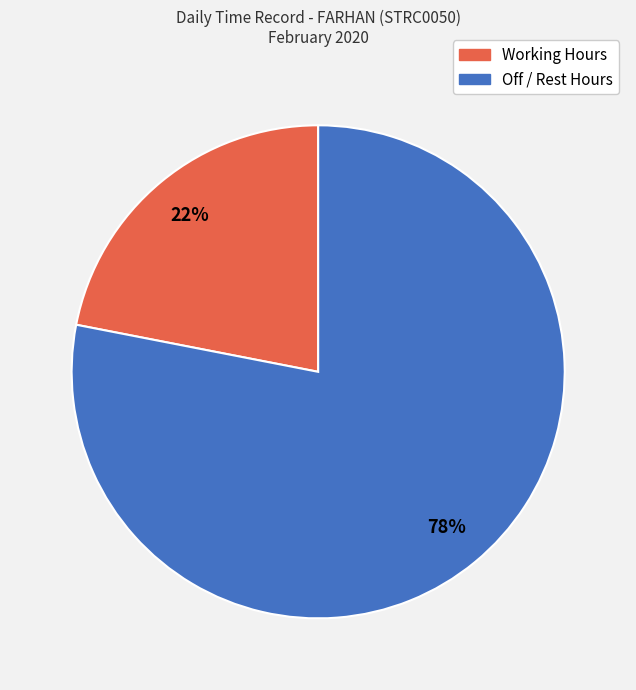

Is there any slice that represents more than half of the pie?

Yes